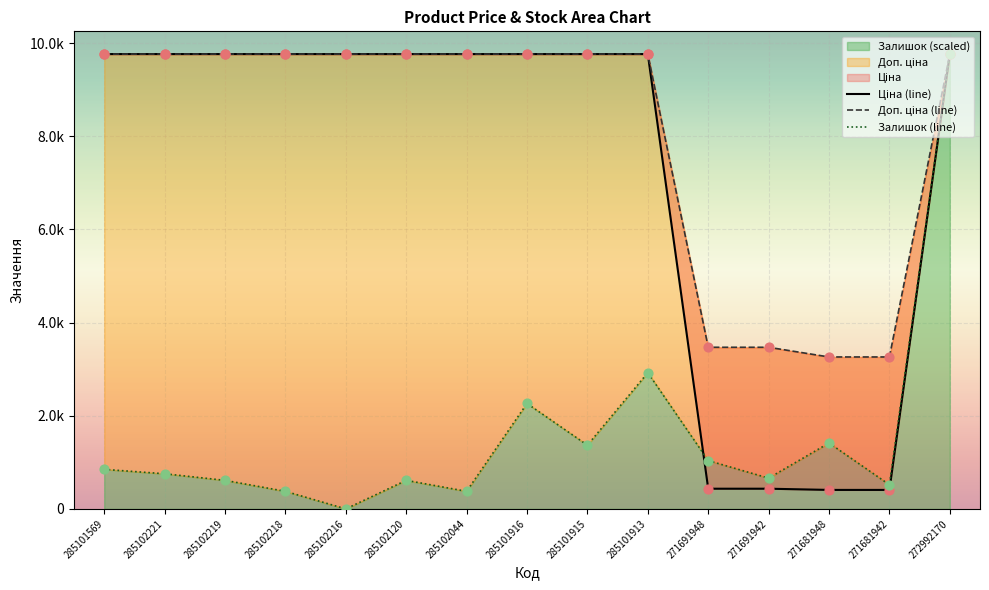

Which series has the largest total across all categories?

Доп. ціна (line)